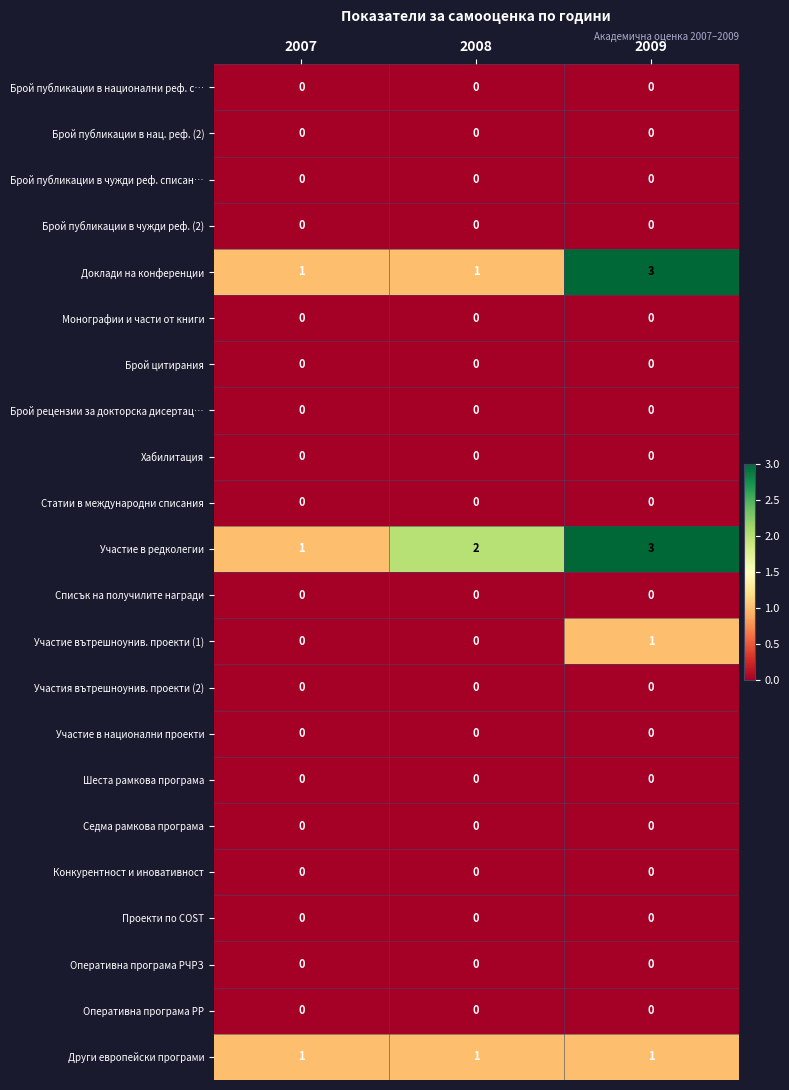

What is the difference between the highest and lowest values at 2008?

2